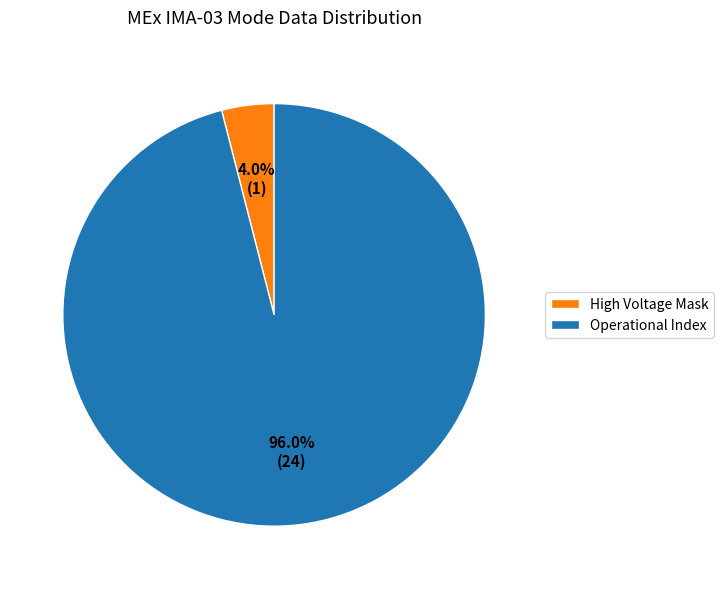

Rank the categories by value from highest to lowest.

Operational Index, High Voltage Mask